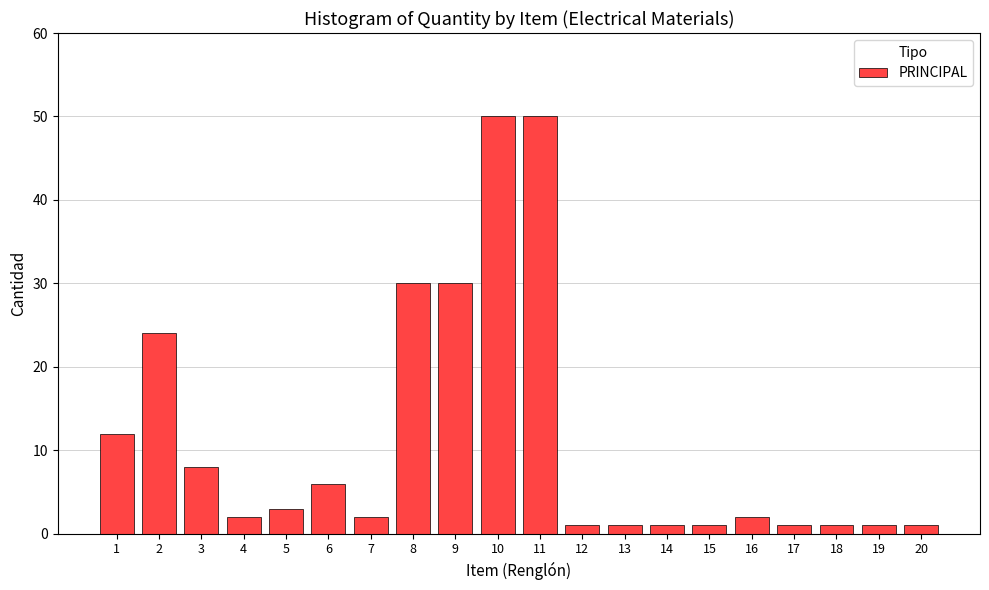

What is the value of the 19th bar from the left?

1